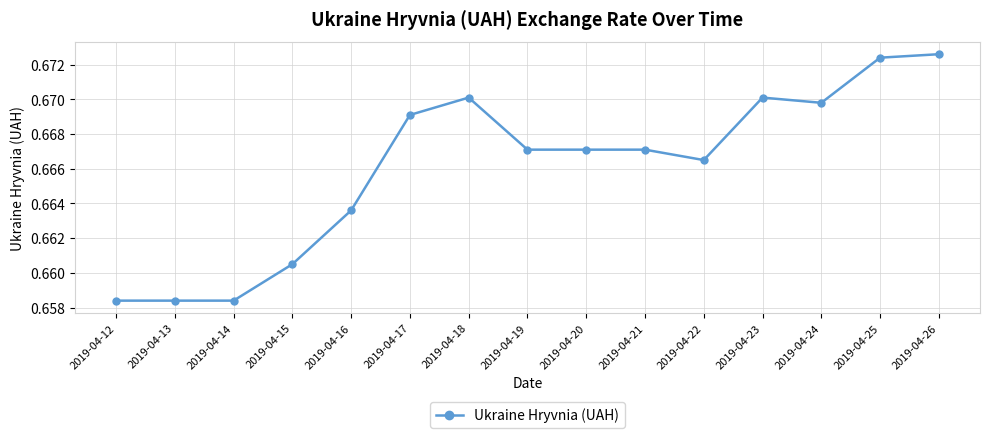

How many distinct data groups are displayed?

1